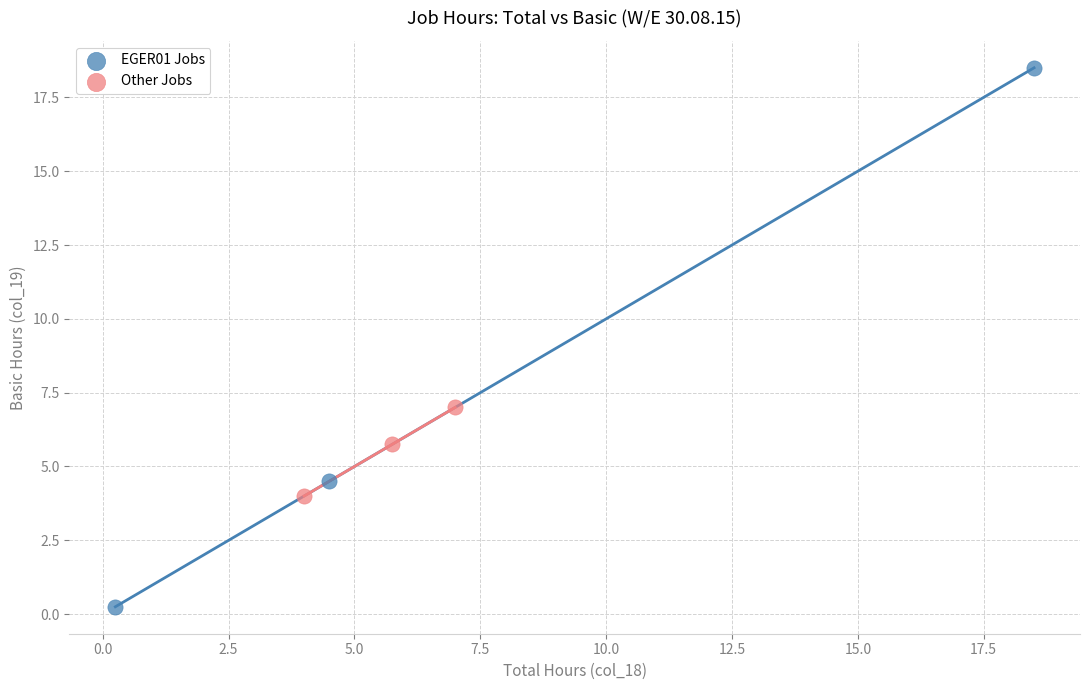

What are all the series names shown in the legend?

EGER01 Jobs, Other Jobs